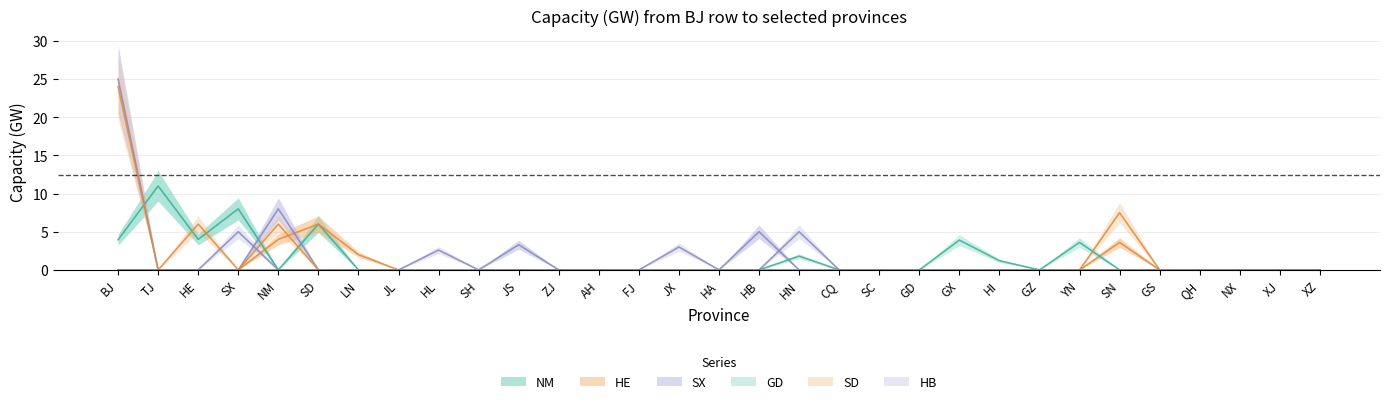

Which series ends up on top after the final intersection of SX and HE?

HE